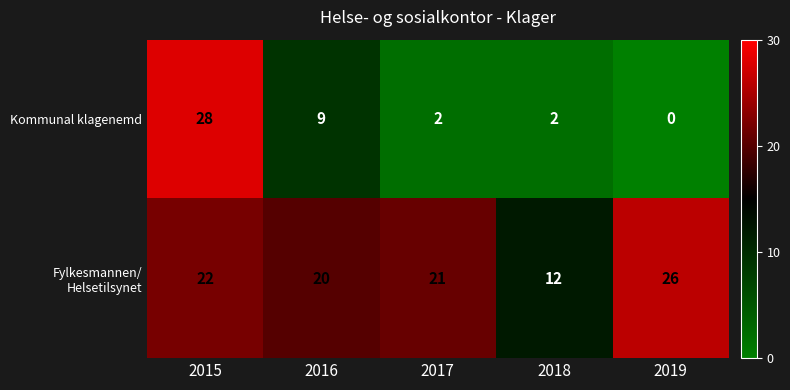

What is the total value across all series at 2016?

29